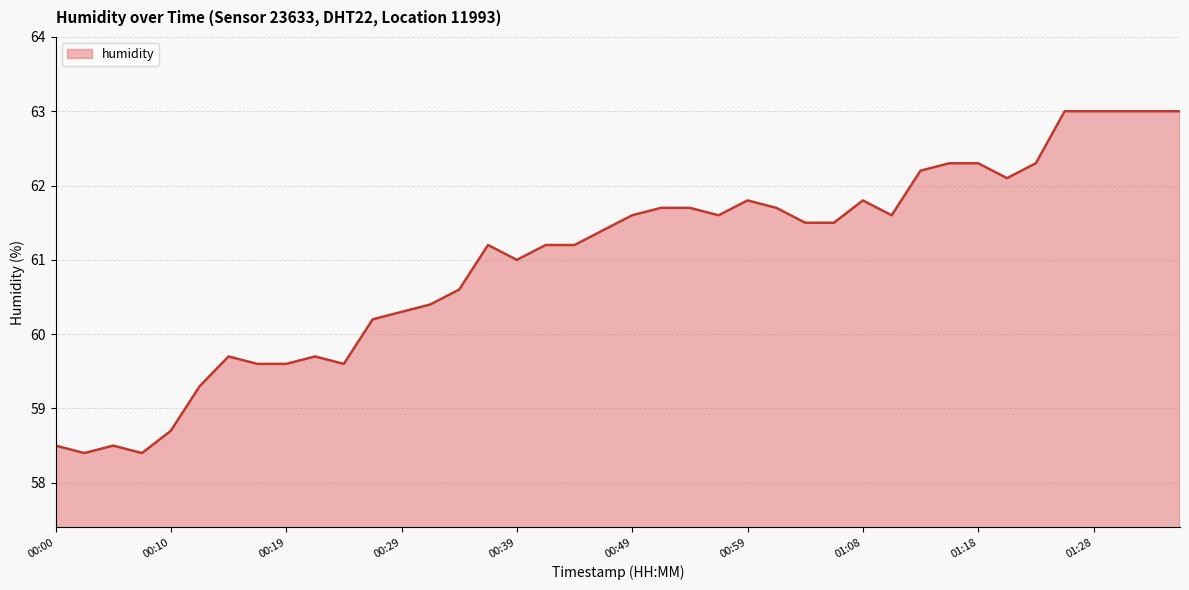

True or false: the data has more than 1 interior local peaks.

True